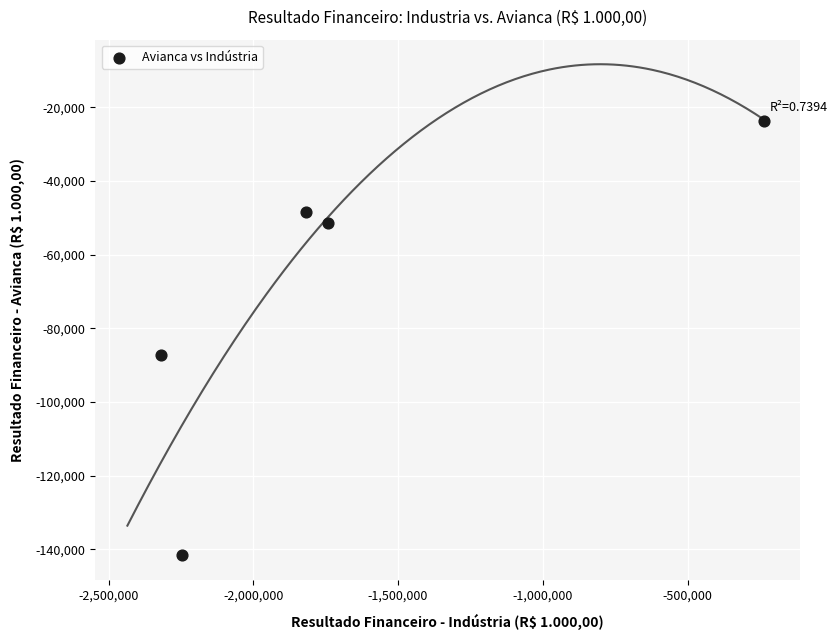

What is the range of X values (max minus min)?

2084670